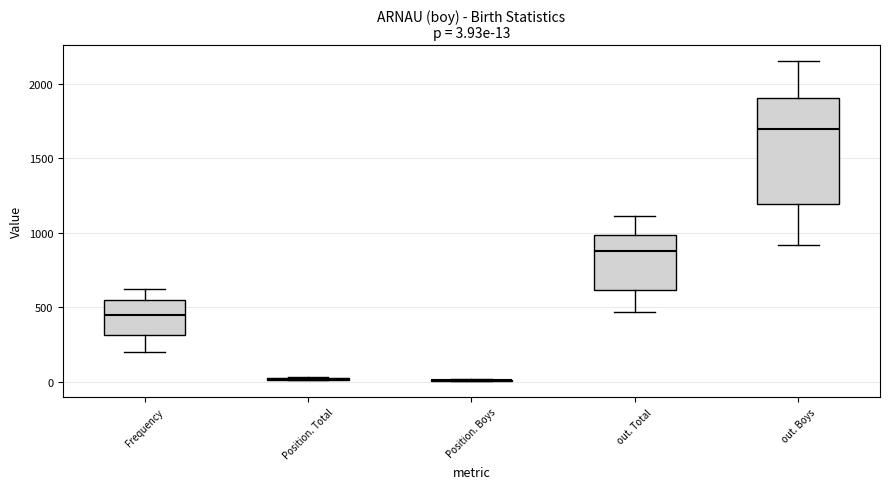

Comparing the boxes themselves (not the whiskers), which one is the tallest?

out. Boys